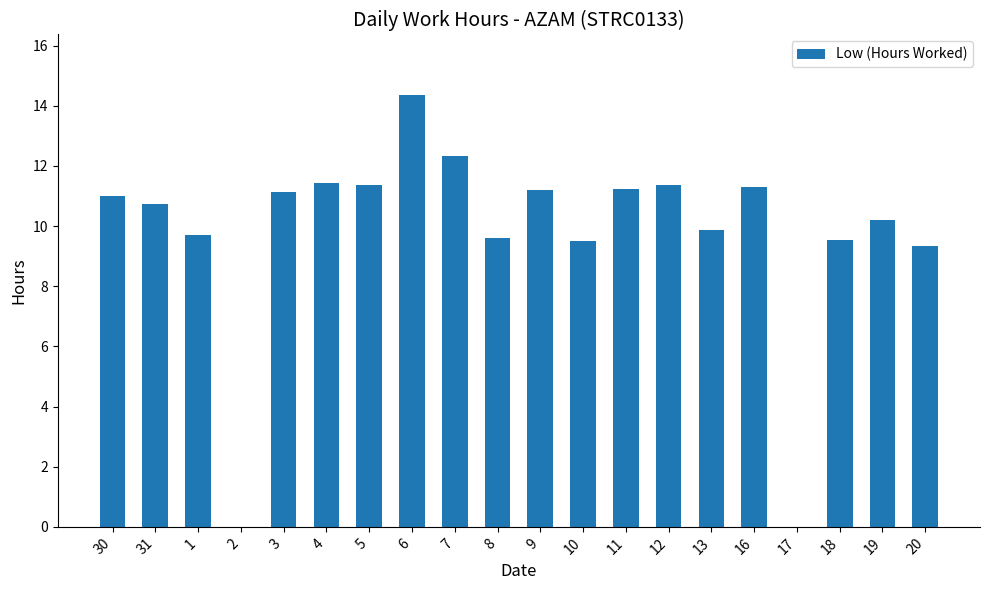

Count the number of data series in this chart.

1